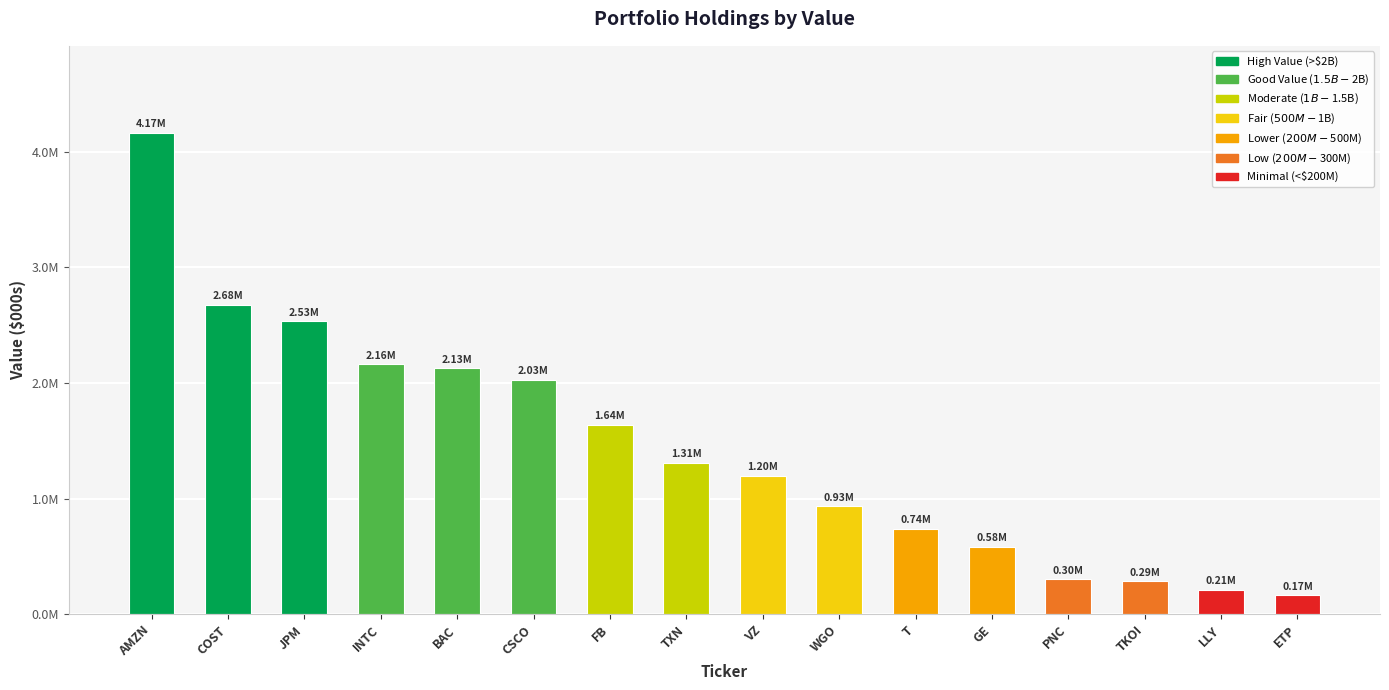

Does the chart contain any negative values?

No